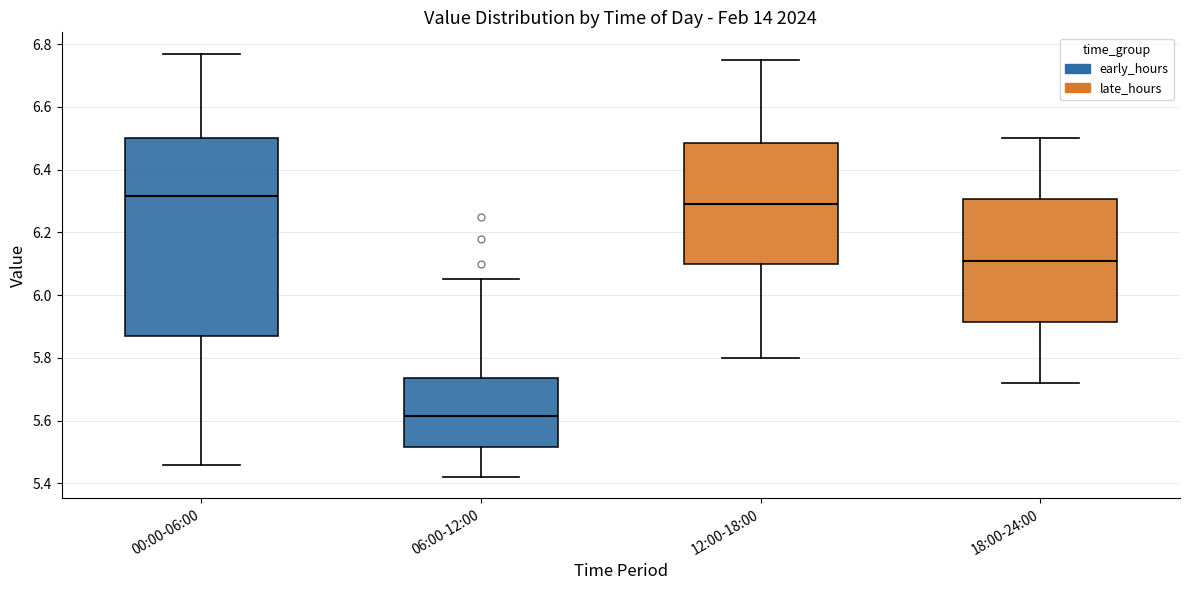

Reading left to right, read every box against the y-axis: the position of its median line, the range the box covers, and the ends of its whiskers. The values are not printed on the chart, so give them approximately, as read against the axis.

00:00-06:00: median 6.32, box 5.88 to 6.50, whiskers 5.46 to 6.78
06:00-12:00: median 5.62, box 5.52 to 5.74, whiskers 5.42 to 6.06
12:00-18:00: median 6.30, box 6.10 to 6.48, whiskers 5.80 to 6.76
18:00-24:00: median 6.12, box 5.92 to 6.30, whiskers 5.72 to 6.50